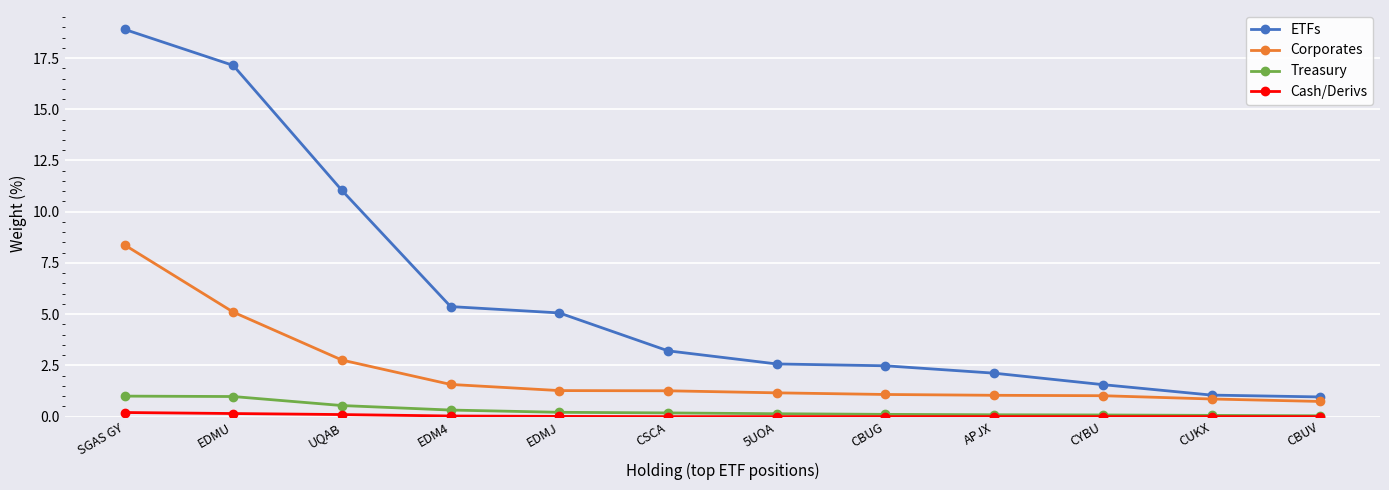

What is the highest value of the Treasury series?

1.0